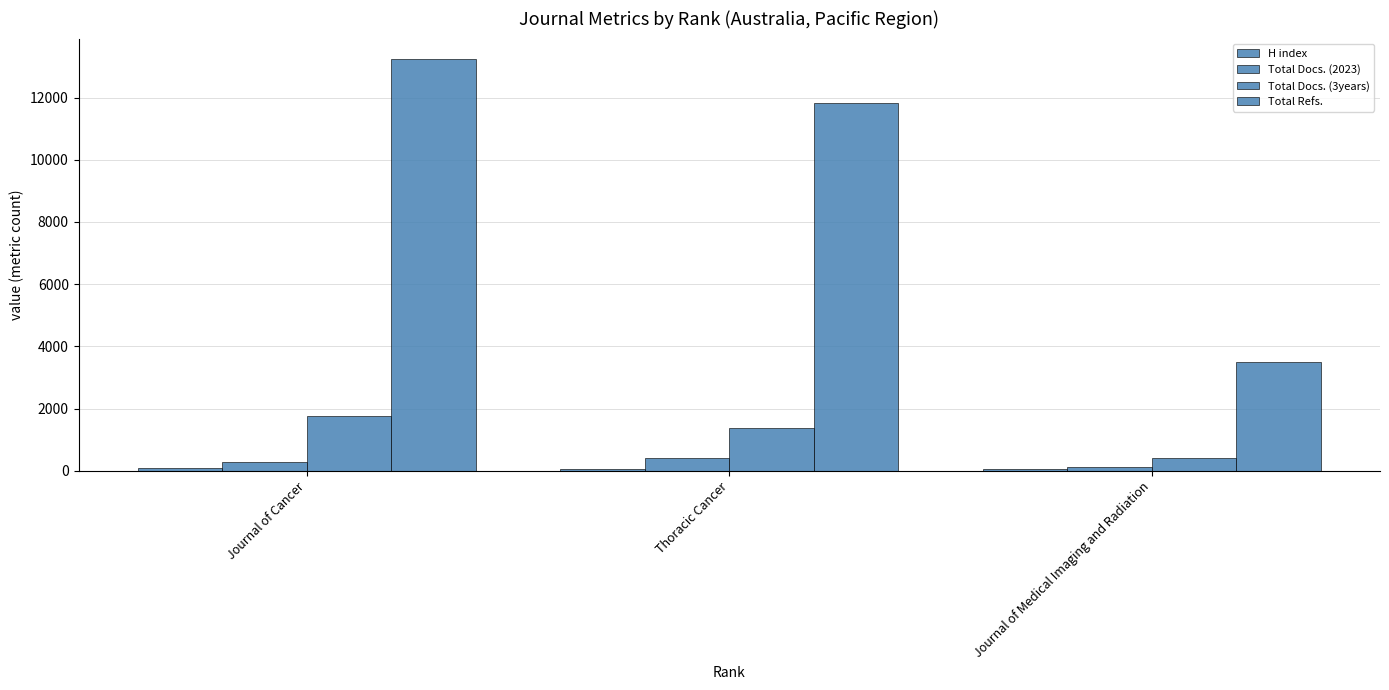

What is the label of the 1st bar from the left?

Journal of Cancer